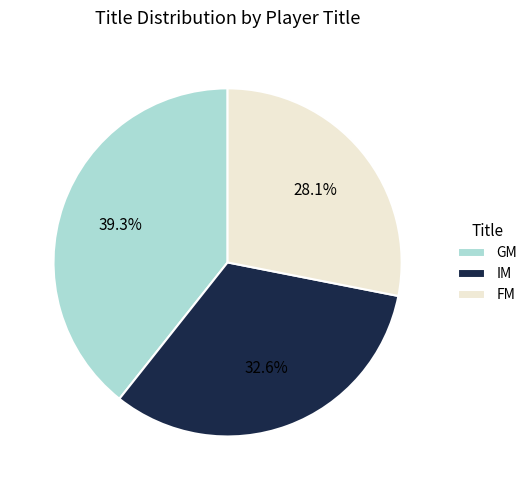

Which slice is the smallest?

FM